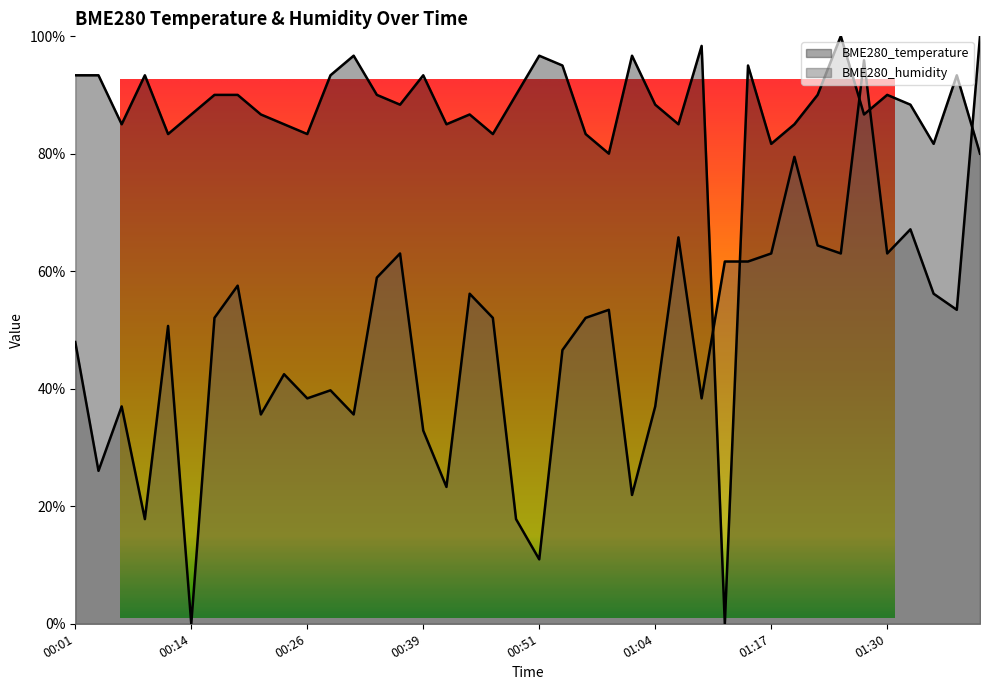

List the series in order of their peak value, lowest first.

BME280_temperature, BME280_humidity